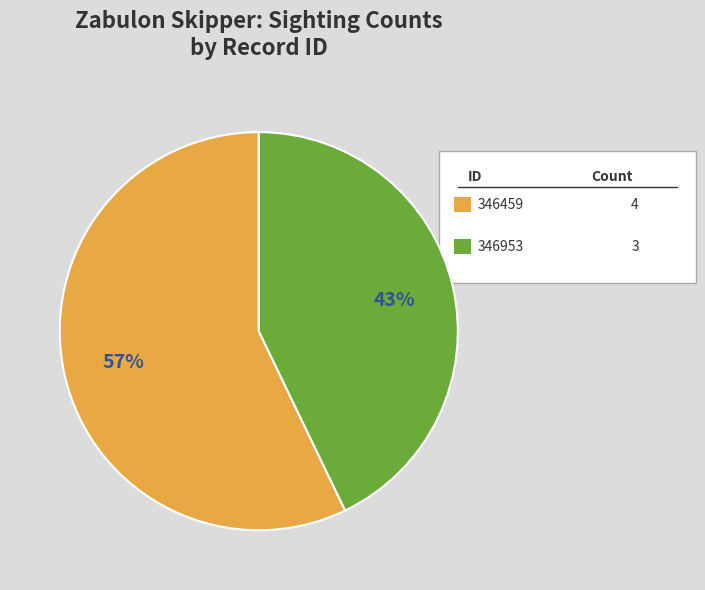

Is there a majority slice in this chart?

Yes